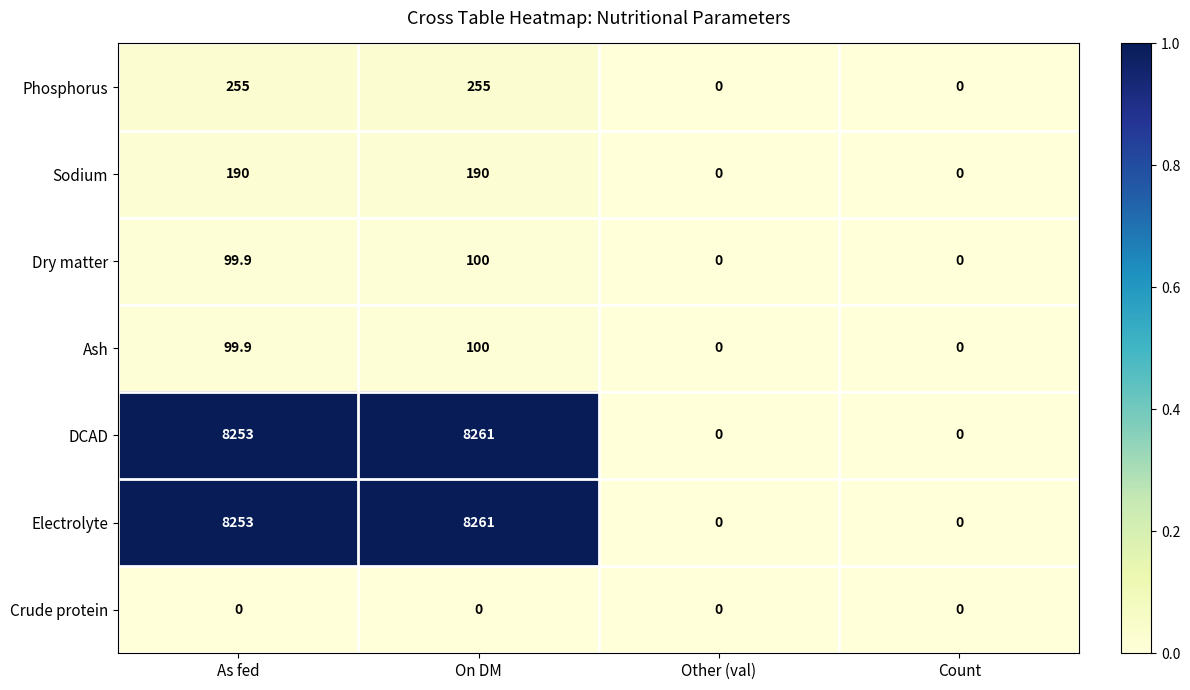

How many data points in Dry matter are less than 99?

2